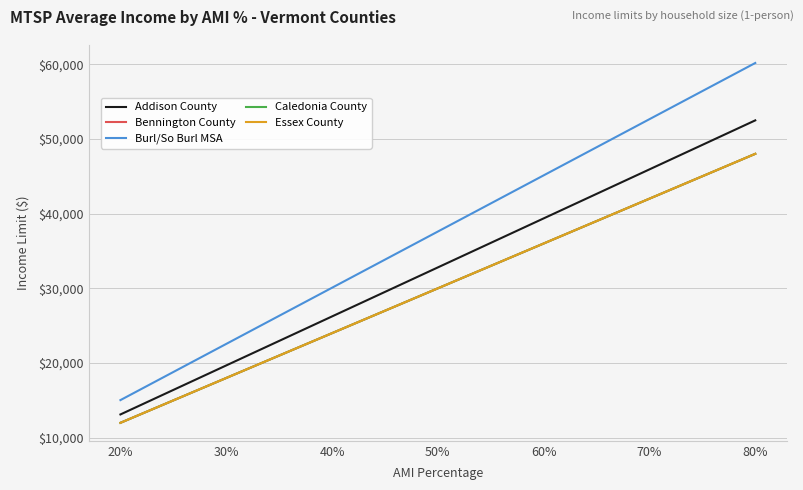

Is this an area chart (filled region under the line)?

No